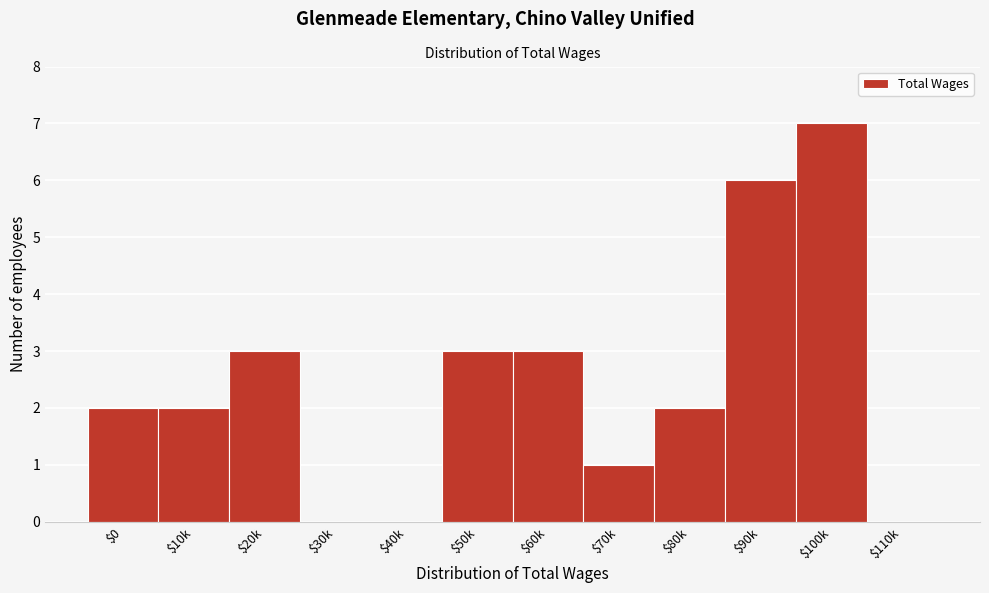

What is the maximum value shown in the chart?

7